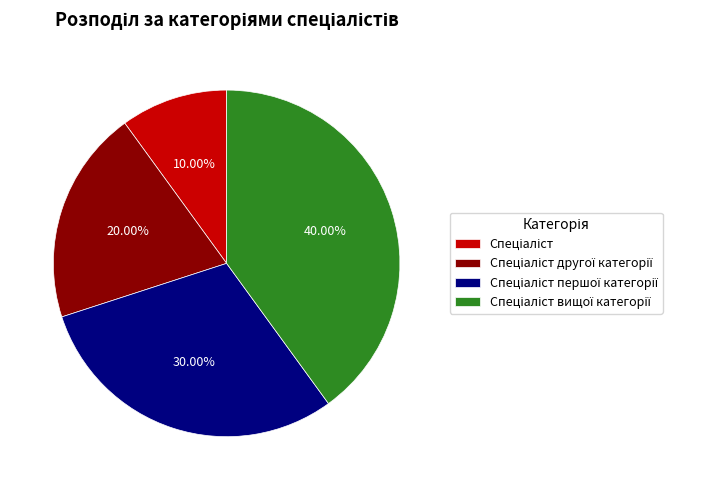

To the nearest percent, what is the average slice percentage?

25%